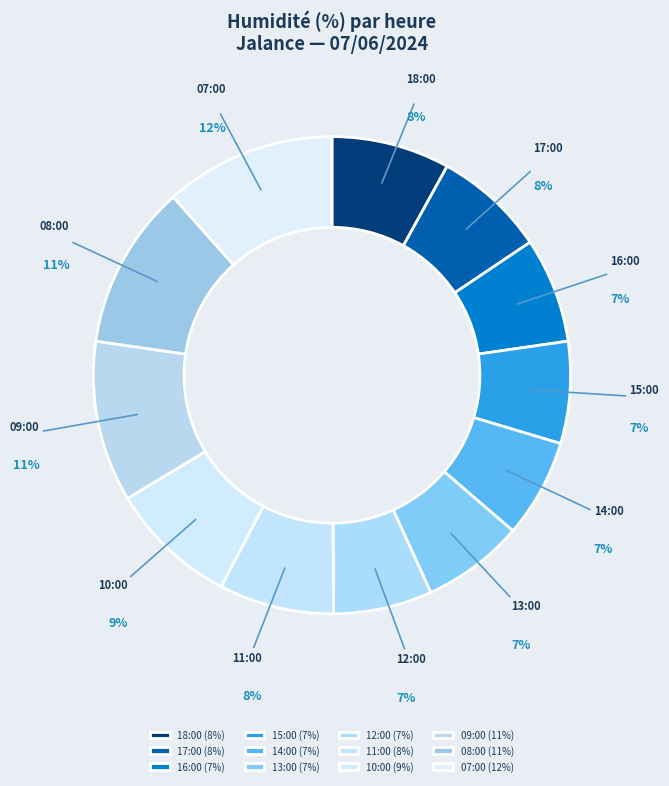

Is there a majority slice in this chart?

No